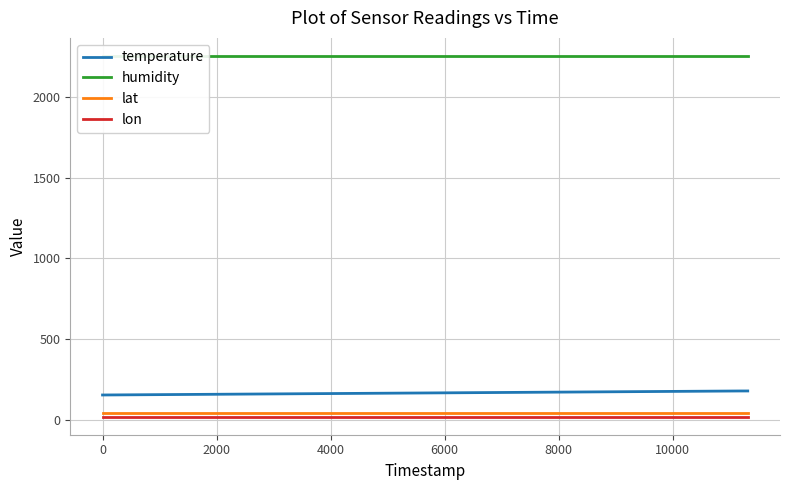

Which series has the largest total across all categories?

humidity